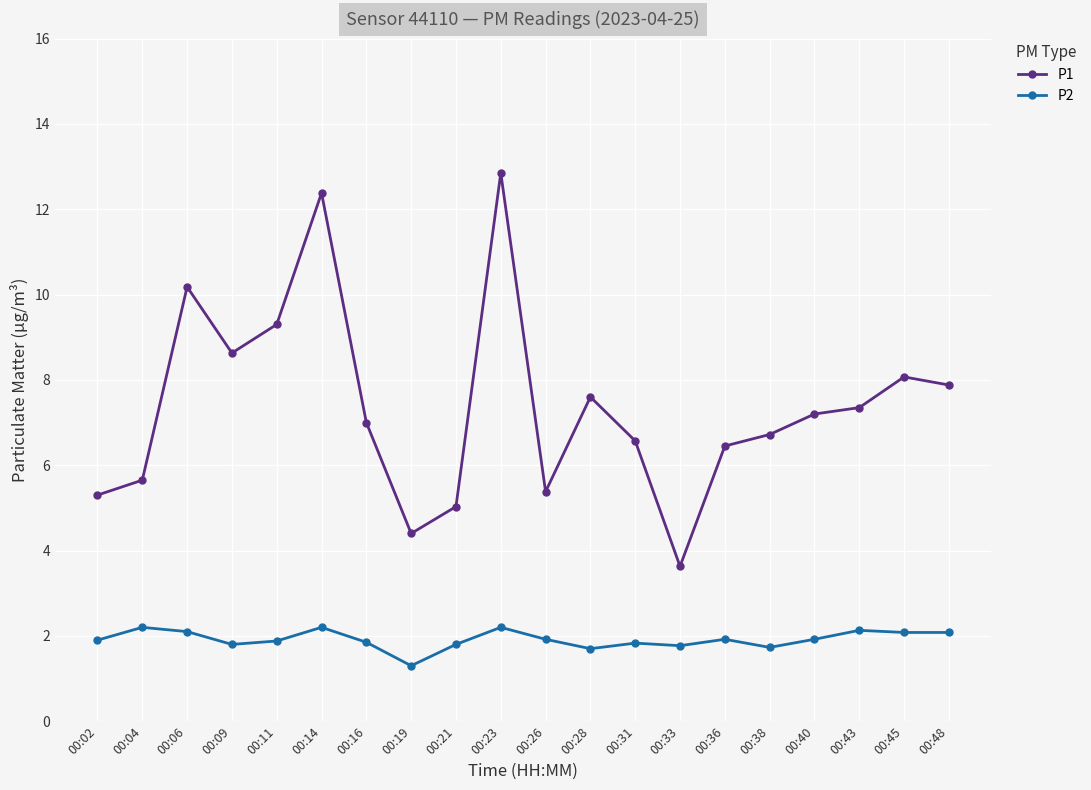

Which series has the largest range (max minus min)?

P1